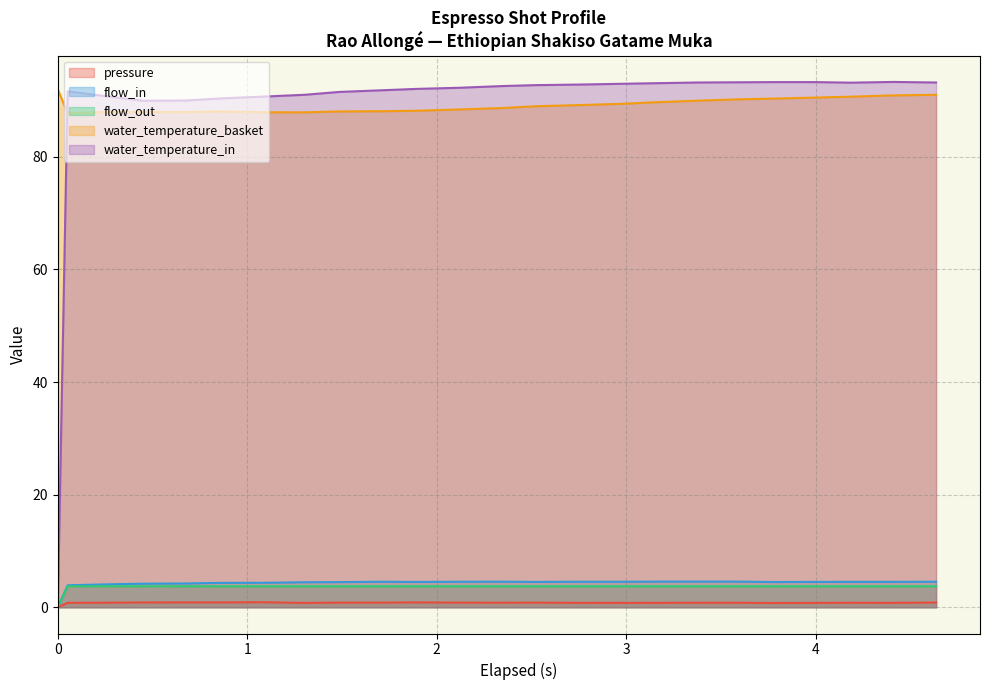

Reading right to left, transcribe all the data shown in this chart.

pressure: 0.8	0.8	0.8	0.8	0.8	0.8	0.8	0.8	0.8	0.8	0.8	0.8	0.8	0.9	0.8	0.8	0.8	0.9	0.9	0.9	0.8	0.8	0.8	0.0
flow_in: 4.5	4.5	4.5	4.5	4.5	4.5	4.6	4.5	4.5	4.5	4.5	4.5	4.5	4.5	4.5	4.5	4.4	4.3	4.3	4.2	4.2	4.0	3.9	0.0
flow_out: 3.7	3.7	3.7	3.7	3.7	3.7	3.7	3.7	3.7	3.7	3.7	3.7	3.7	3.7	3.7	3.7	3.7	3.7	3.7	3.7	3.7	3.7	3.7	0.0
water_temperature_basket: 91.0	90.9	90.7	90.5	90.3	90.2	90.0	89.7	89.4	89.2	89.0	88.7	88.4	88.2	88.1	88.1	87.9	87.9	88.0	87.9	88.0	88.0	87.8	92.0
water_temperature_in: 93.2	93.3	93.2	93.3	93.3	93.2	93.2	93.1	93.0	92.8	92.7	92.6	92.3	92.1	91.8	91.5	91.0	90.7	90.4	90.0	90.0	90.9	91.6	0.0